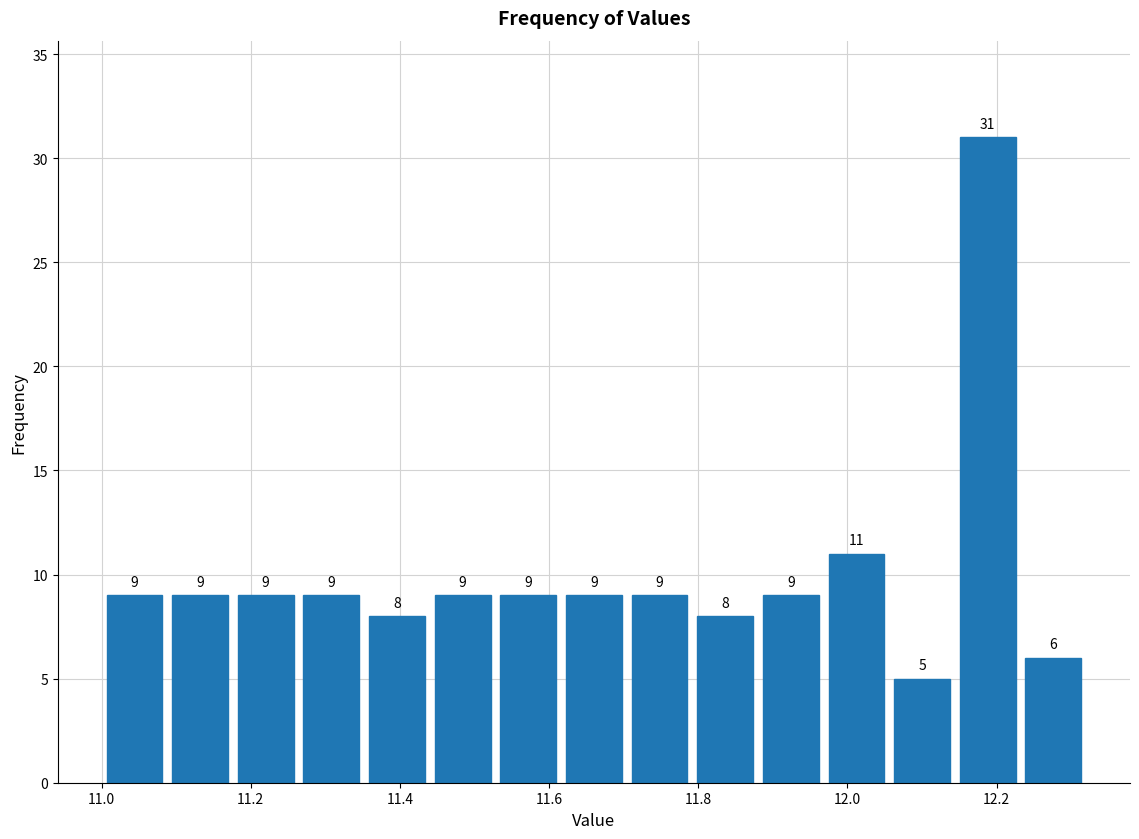

Over which range of the x-axis is the bar tallest?

12.144 to 12.232